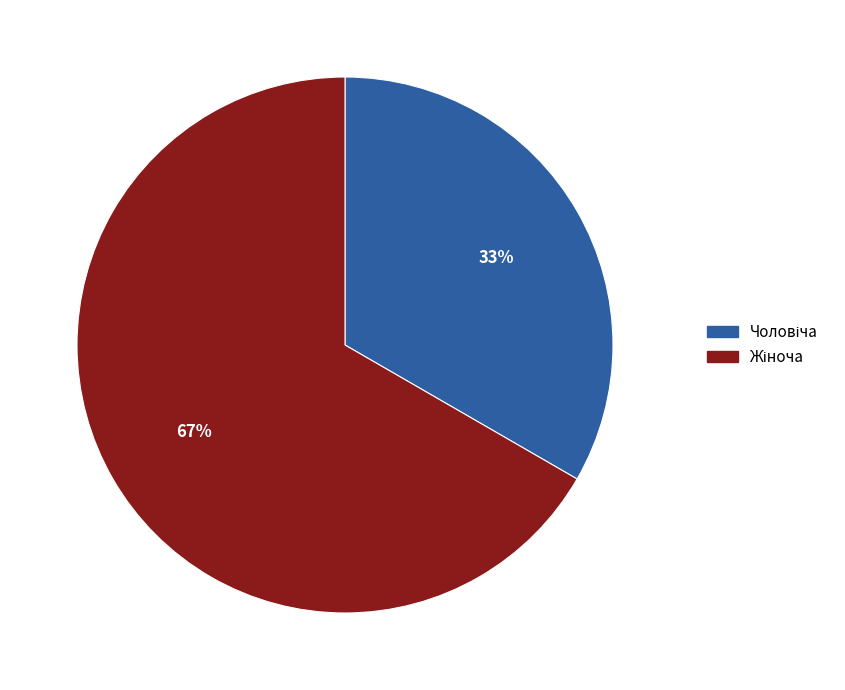

Is there any slice that represents more than half of the pie?

Yes